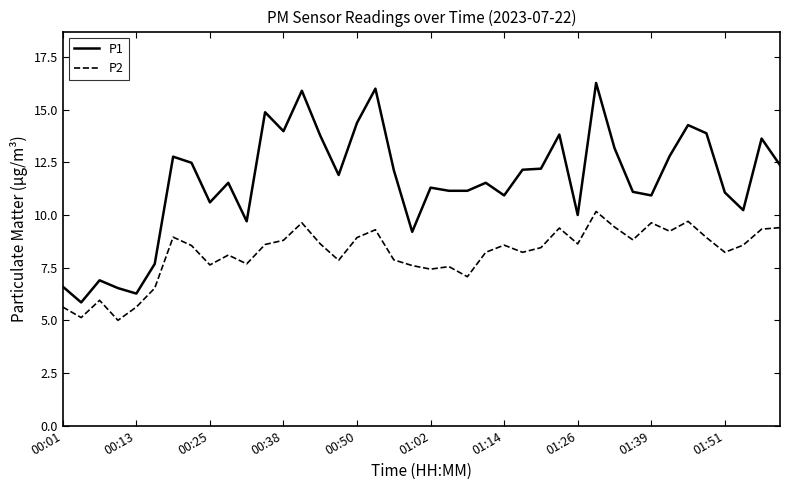

Which series has the largest total across all categories?

P1